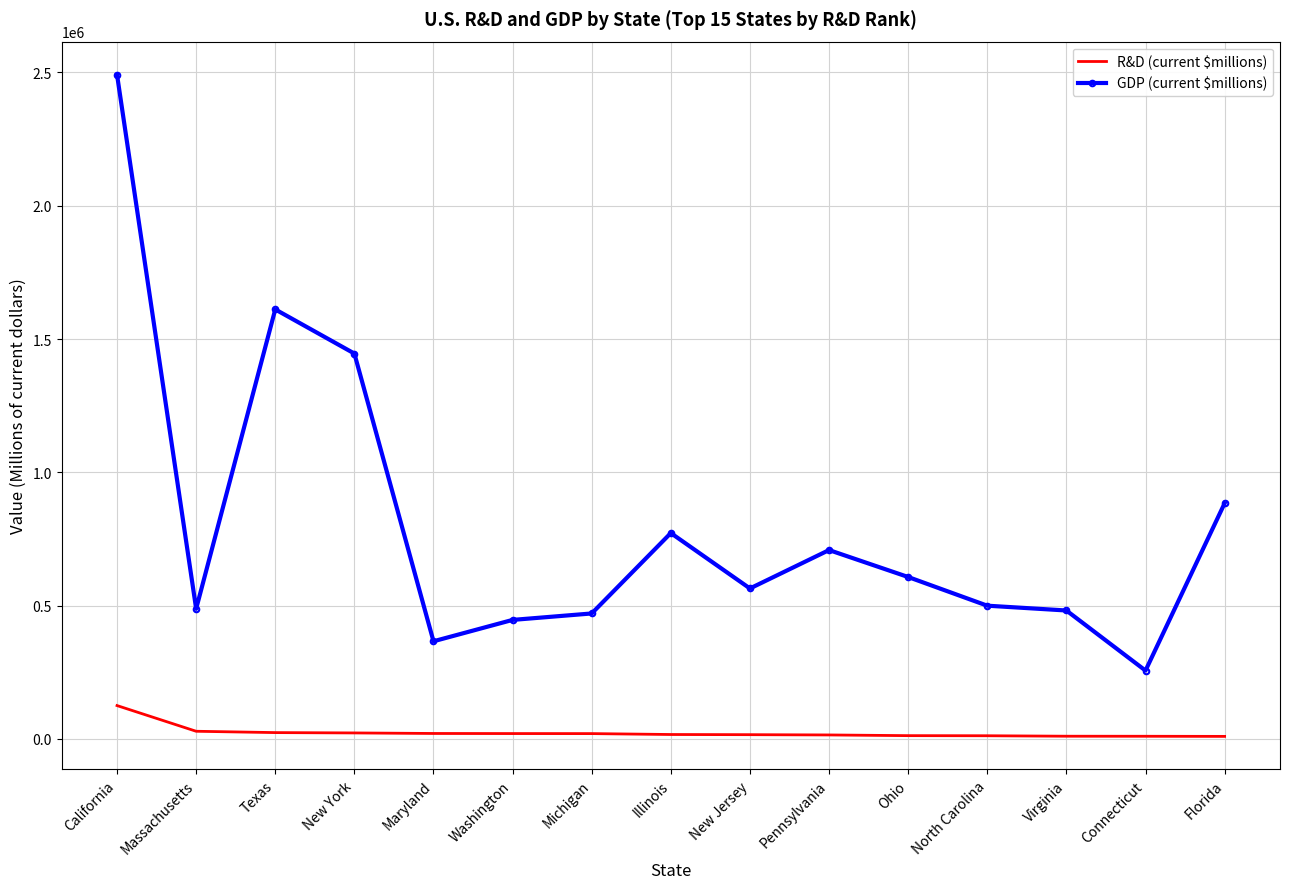

What is the difference between the maximum and minimum values in the GDP (current $millions) series?

2235313